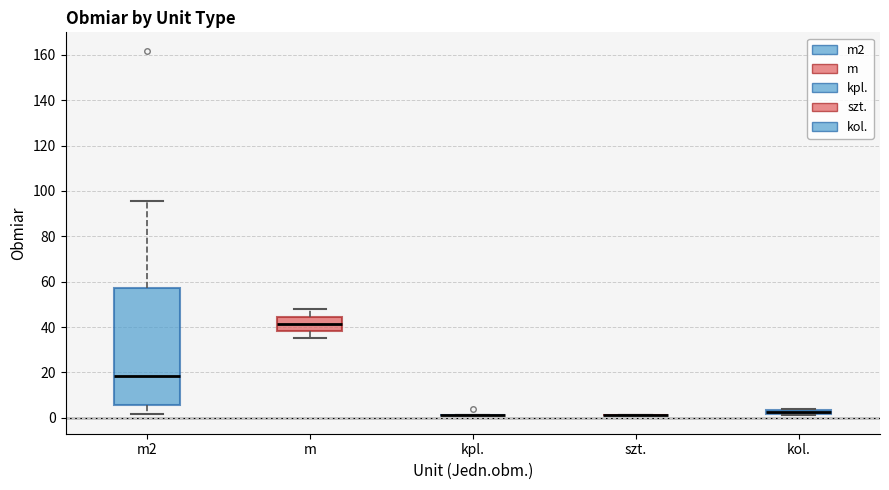

Which box is the tallest, from its lower edge to its upper edge?

m2